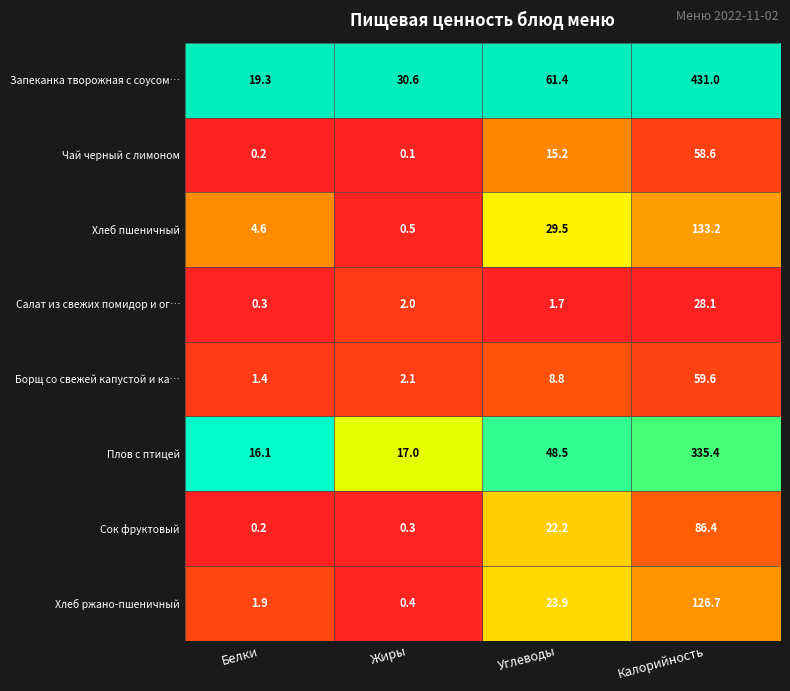

List the series in order of their peak value, highest first.

Запеканка творожная с соусом…, Плов с птицей, Хлеб пшеничный, Хлеб ржано-пшеничный, Сок фруктовый, Борщ со свежей капустой и ка…, Чай черный с лимоном, Салат из свежих помидор и ог…